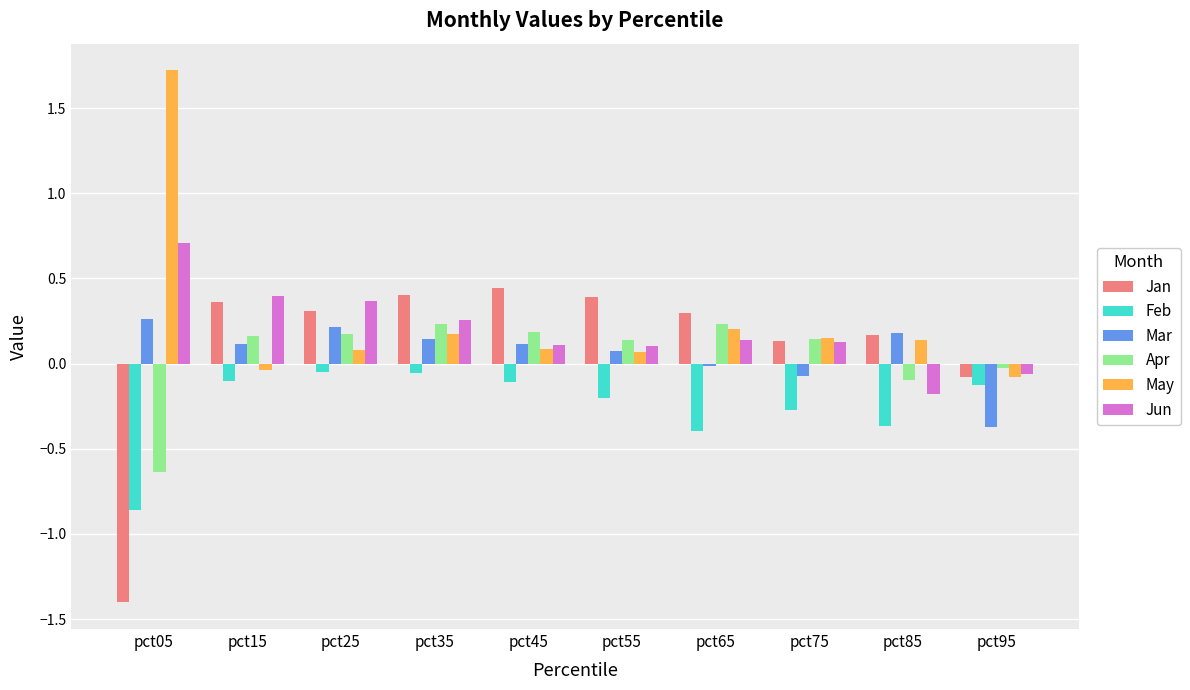

Is the value of Apr at pct95 greater than the value of May at pct25?

No